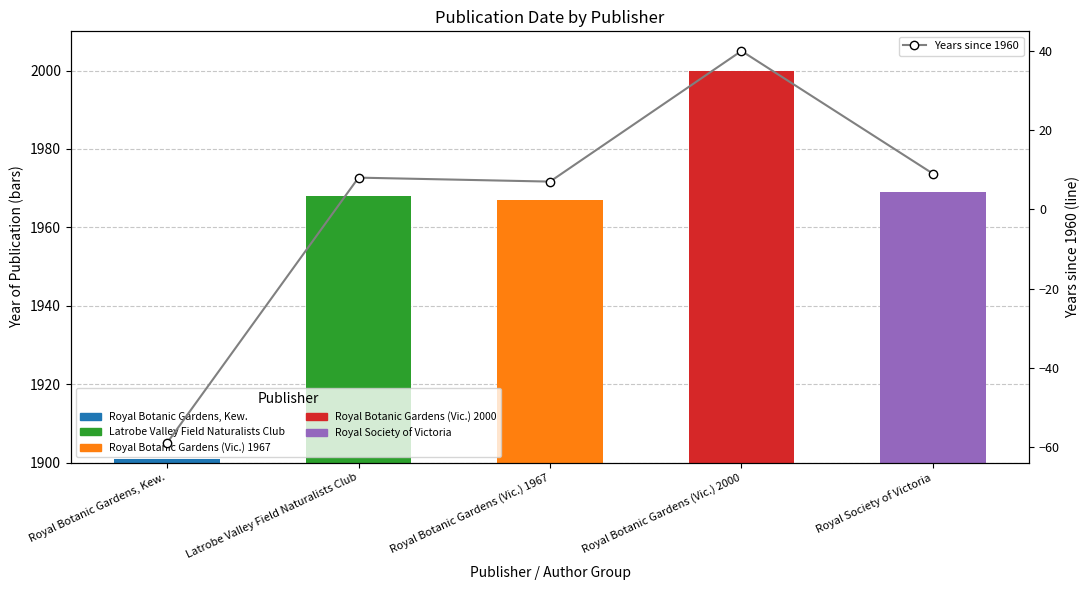

What is the spread (max minus min) of values at Royal Botanic Gardens (Vic.) 2000?

1960